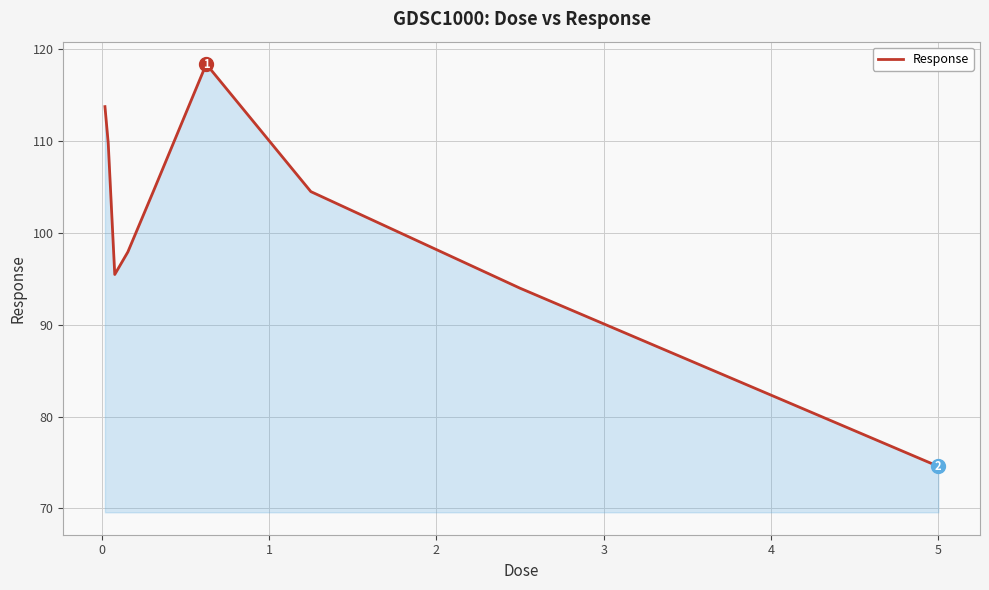

What is the maximum value for Response?

118.4